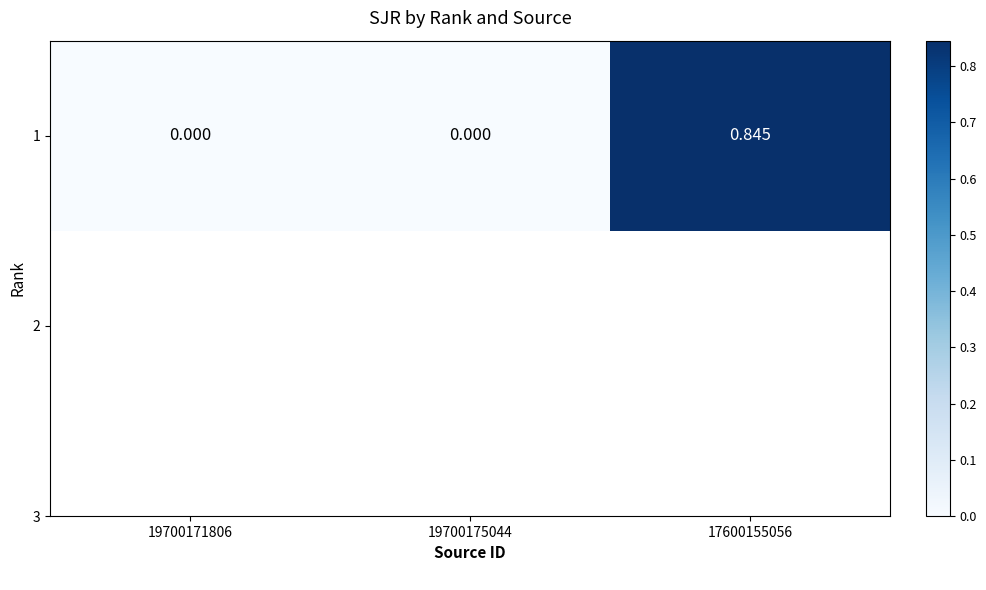

Count the number of values greater than 0.

1